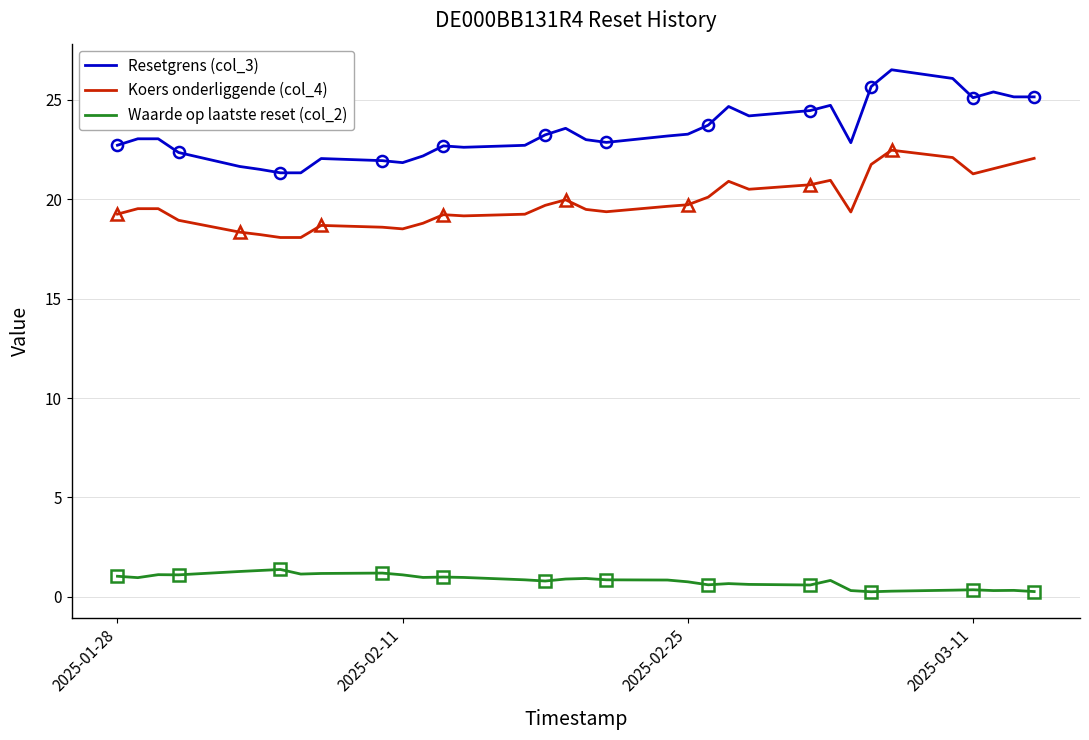

Is it true that Koers onderliggende (col_4) equals 19.5 at 2025-02-20?

True